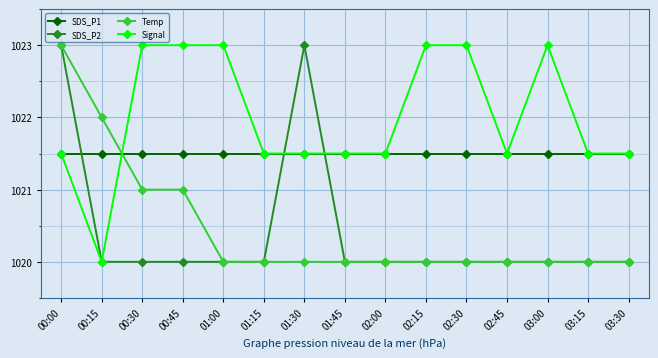

What is the difference between the second highest and minimum values in the Signal series?

3.0